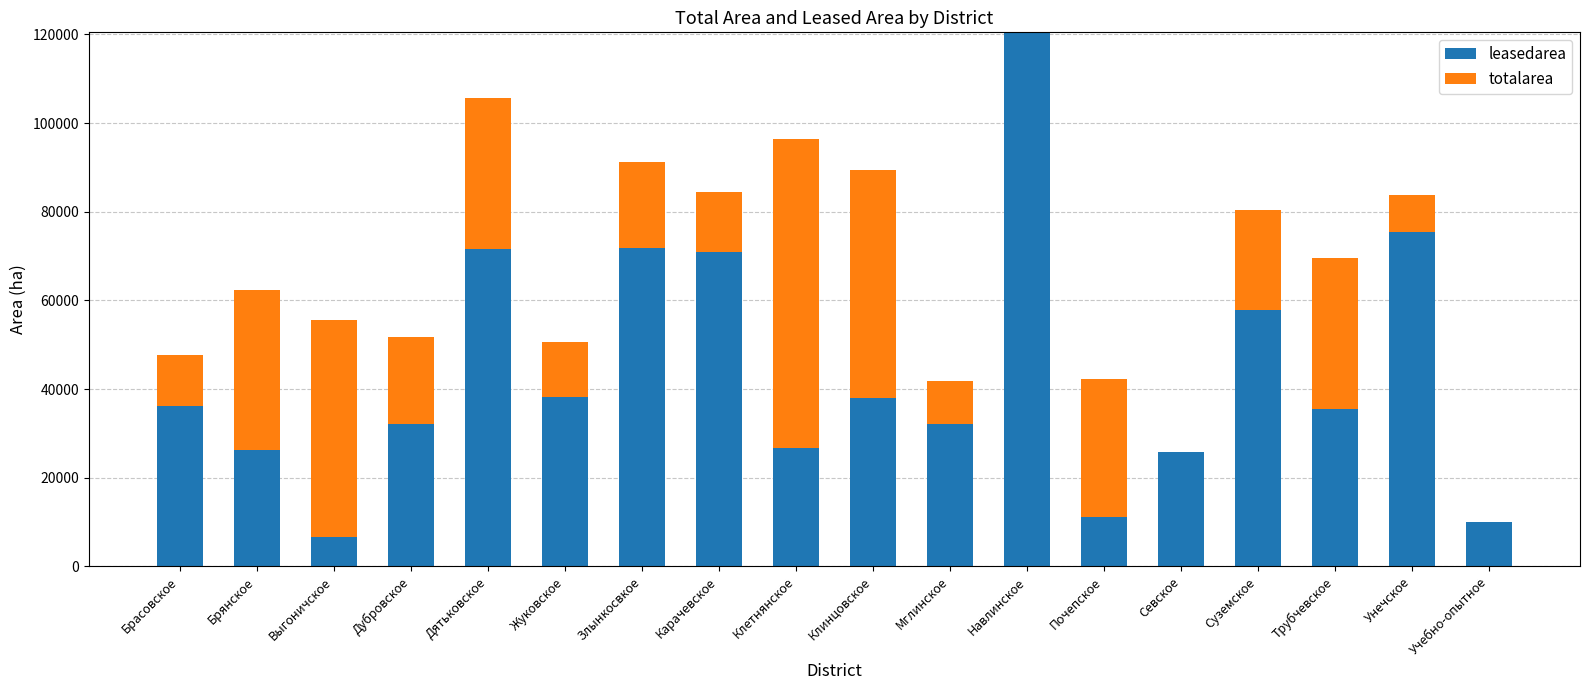

What value does the leasedarea series have at Клетнянское?

26634.9